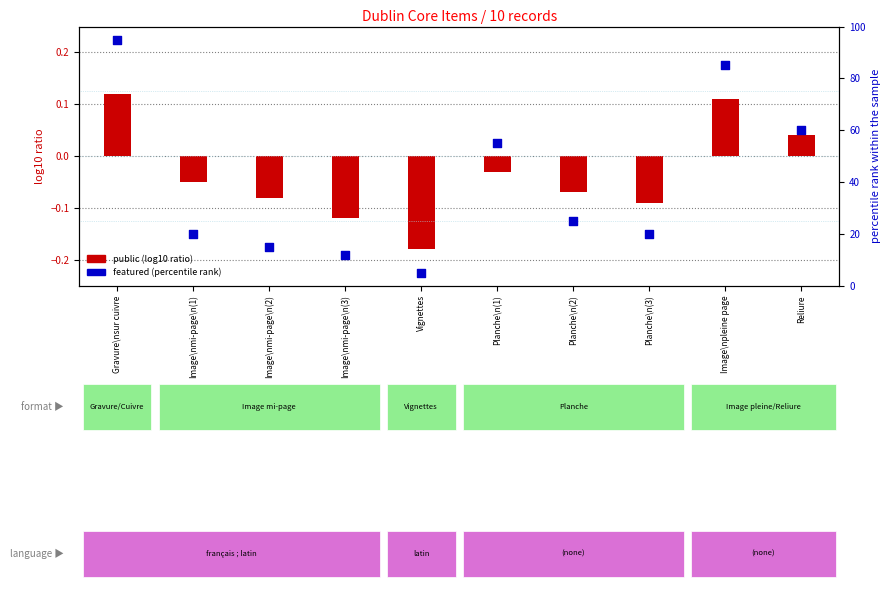

Which series contains the lowest Y value?

public (log10 ratio)